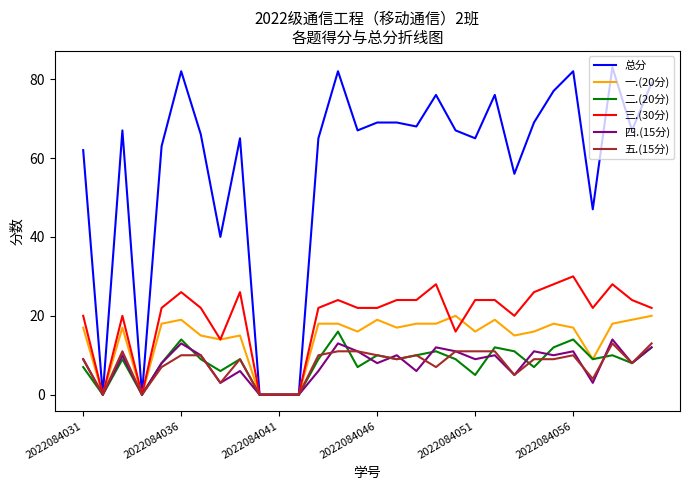

Which series has the largest range (max minus min)?

总分